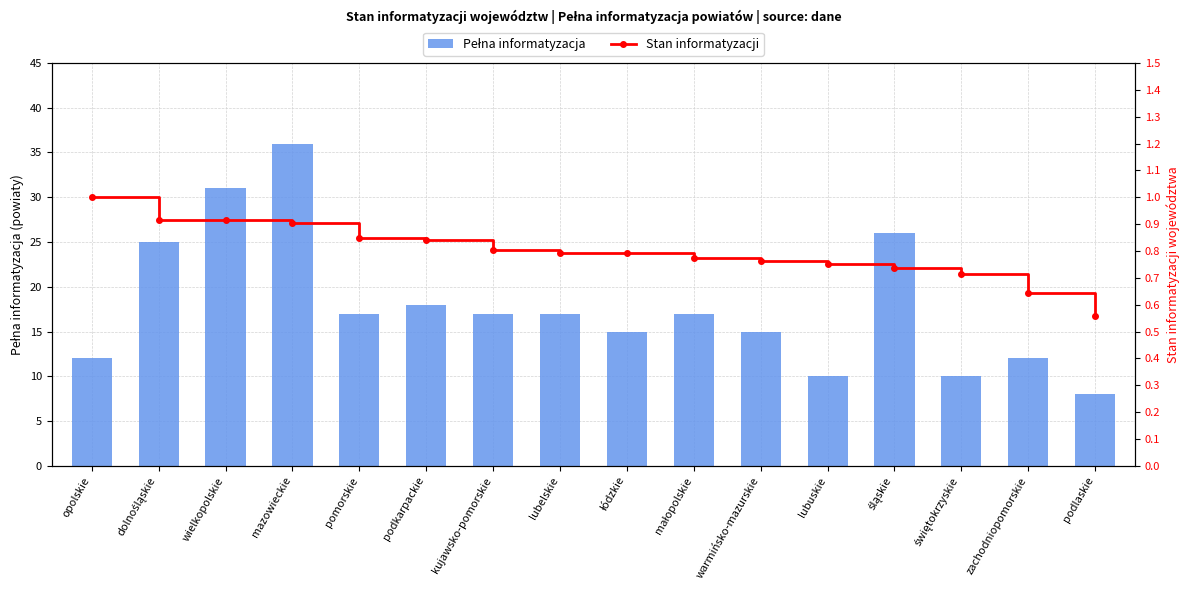

At how many categories does at least one series exceed 11?

13